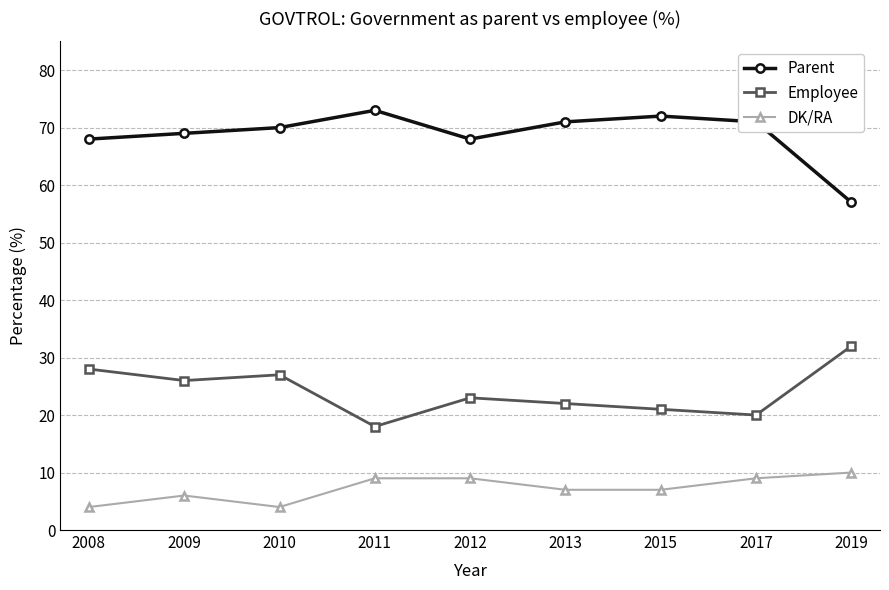

How many series are shown in this chart?

3